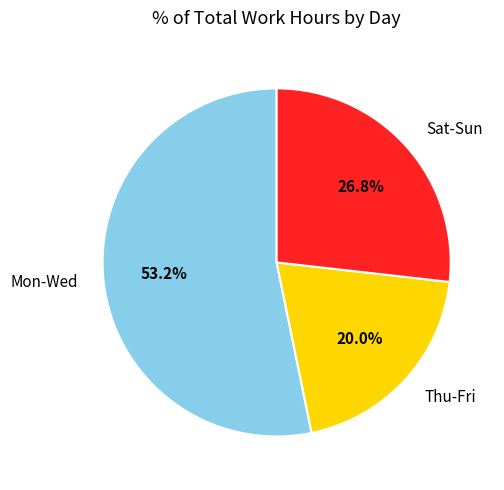

To the nearest percent, what is the average slice percentage?

33%